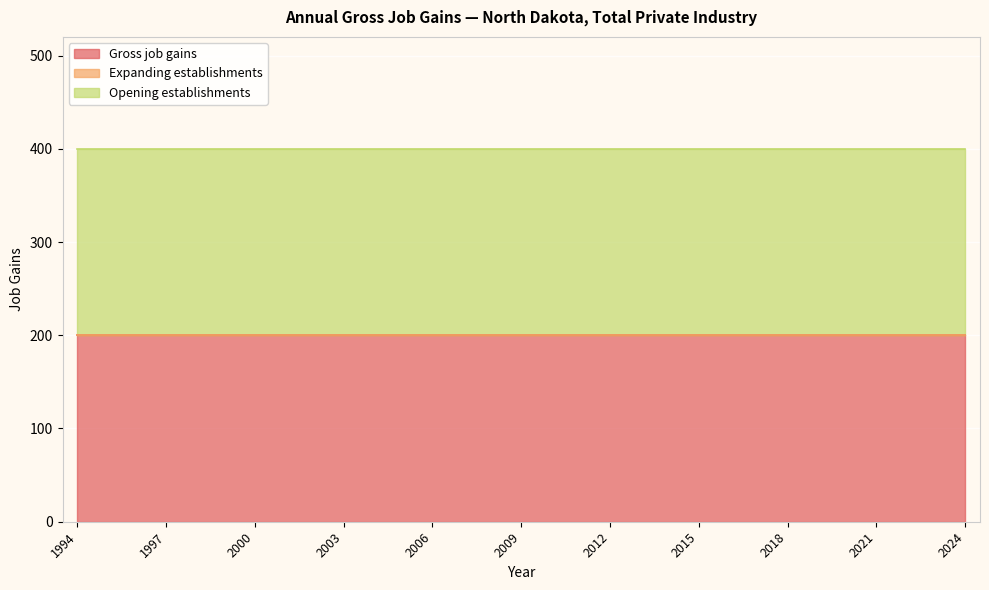

At how many categories does at least one series exceed 95?

31